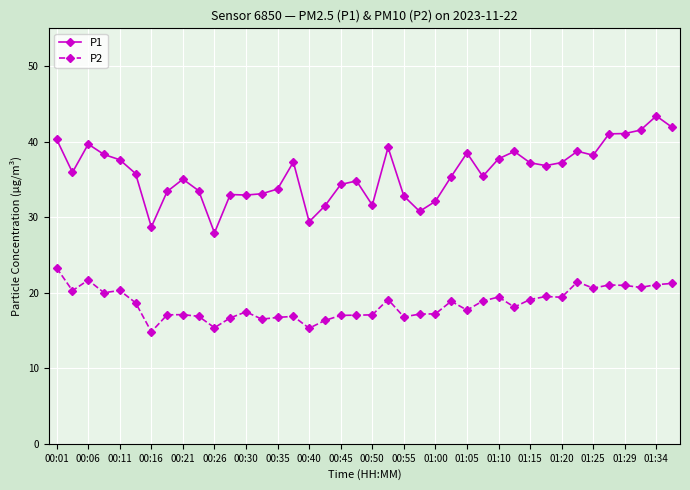

Which series has the widest spread of values?

P1